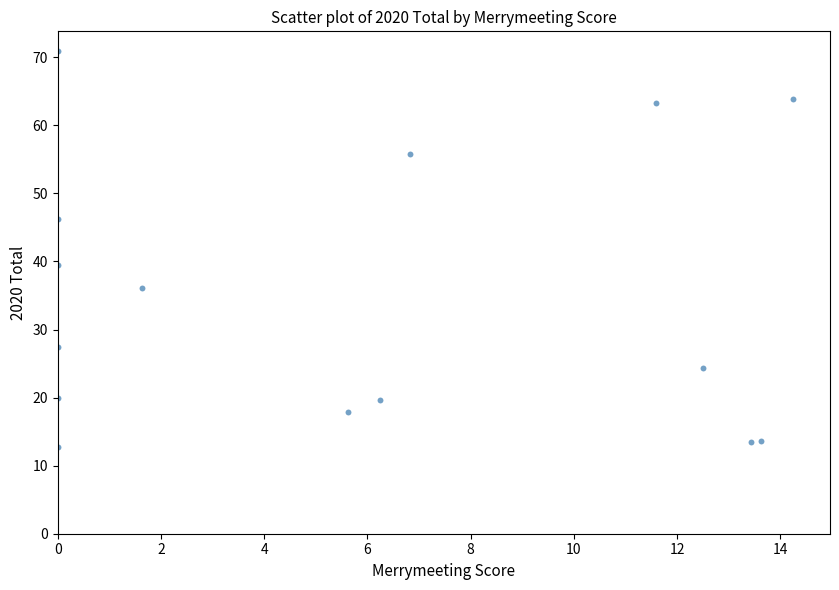

What Y value in the scatter plot is closest to 41?

39.4